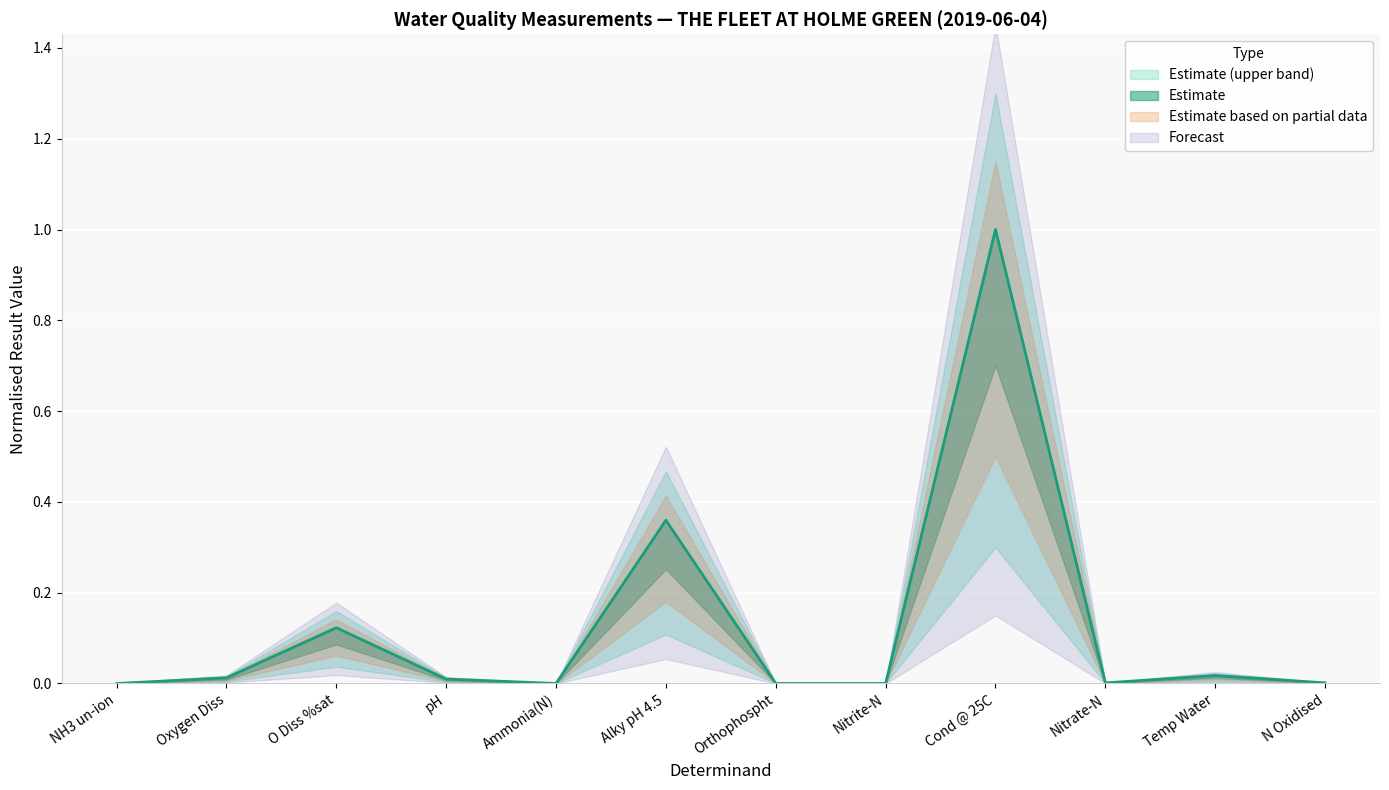

Reading left to right, extract all data points from this chart.

NH3 un-ion=0.0	Oxygen Diss=0.0	O Diss %sat=0.1	pH=0.0	Ammonia(N)=0.0	Alky pH 4.5=0.4	Orthophospht=0.0	Nitrite-N=0.0	Cond @ 25C=1.0	Nitrate-N=0.0	Temp Water=0.0	N Oxidised=0.0